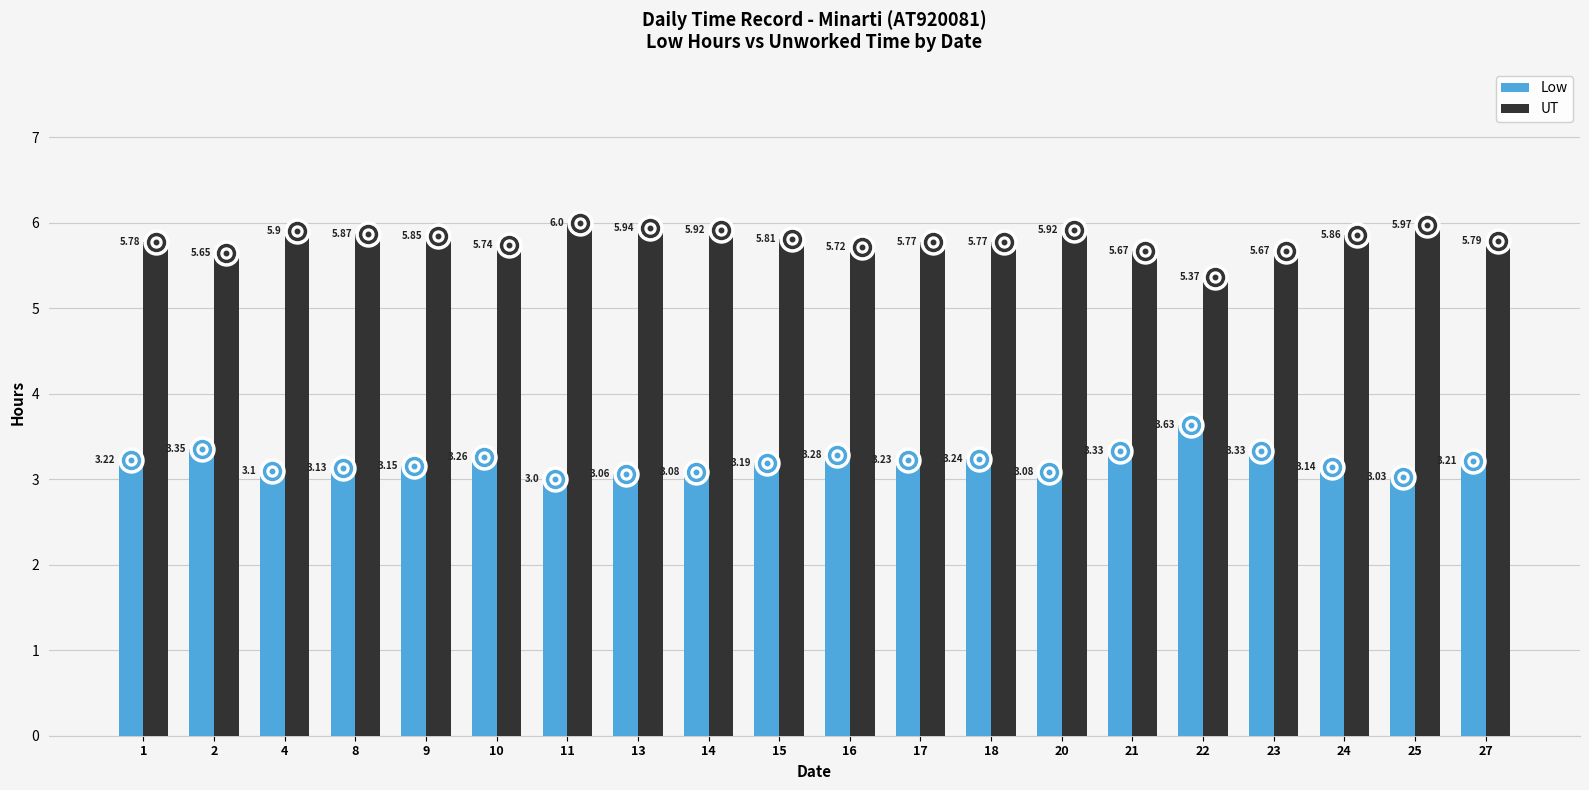

What is the highest value of the UT series?

6.0